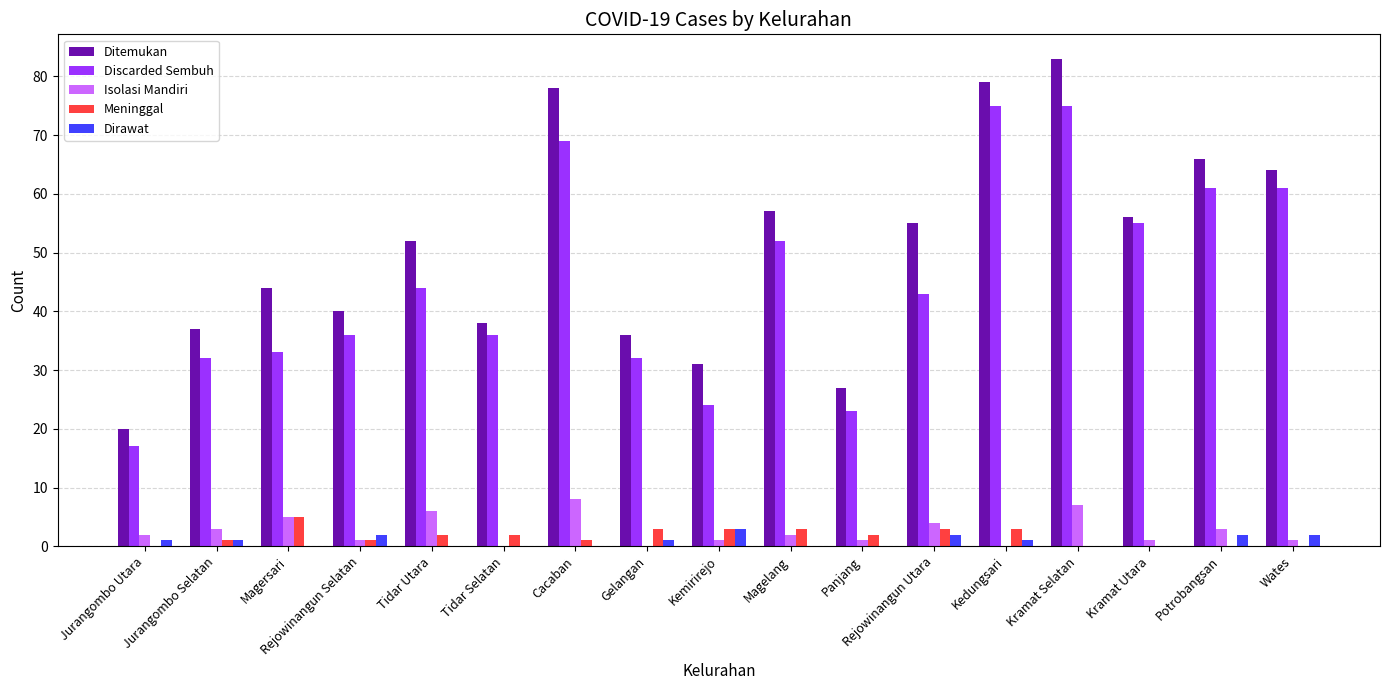

Which series has the largest total across all categories?

Ditemukan